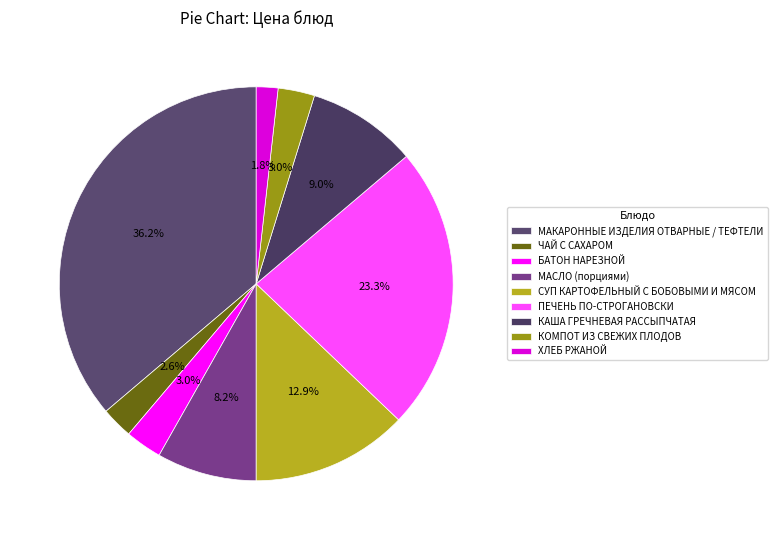

Is there a majority slice in this chart?

No